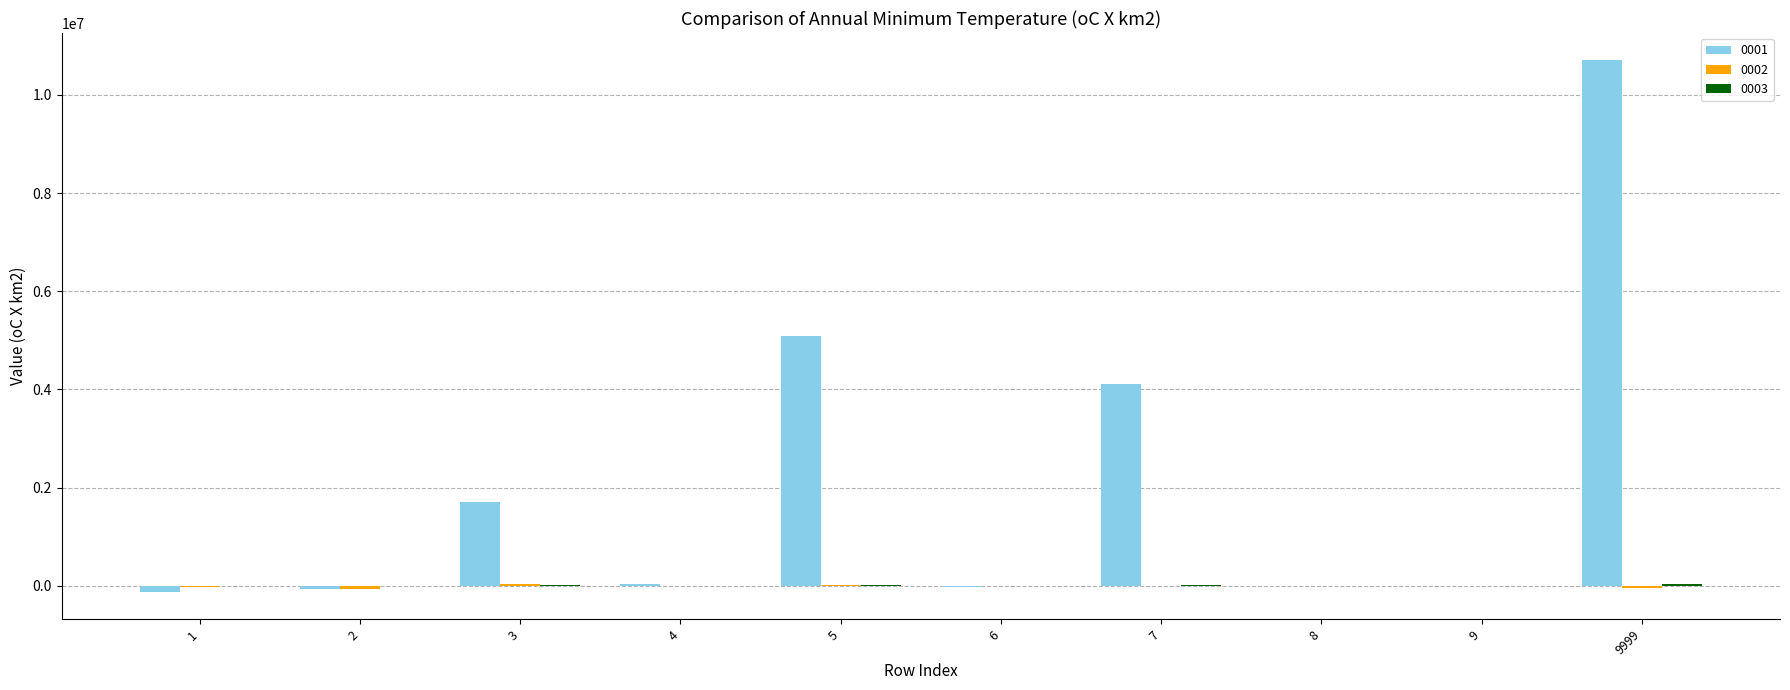

What is the total value across all series at 8?

-7813.3